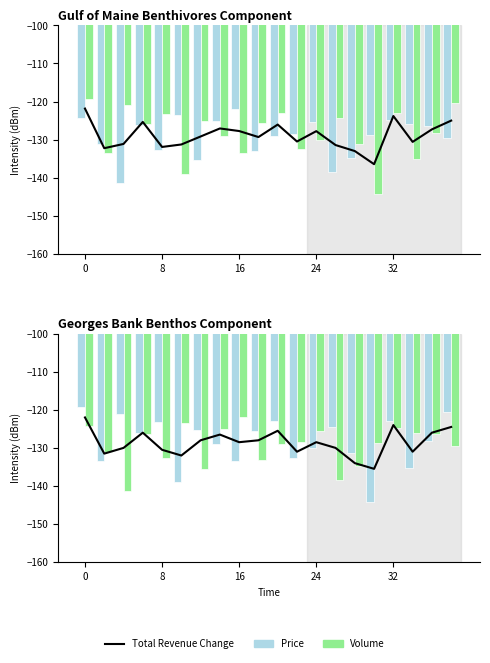

How many groups of bars are there?

20